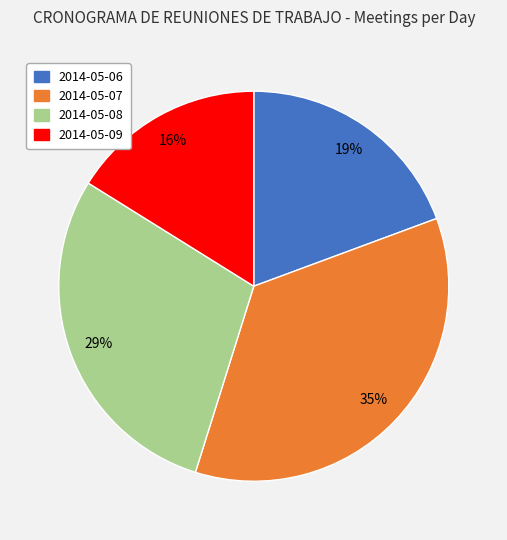

What is the smallest slice in the pie chart?

2014-05-09